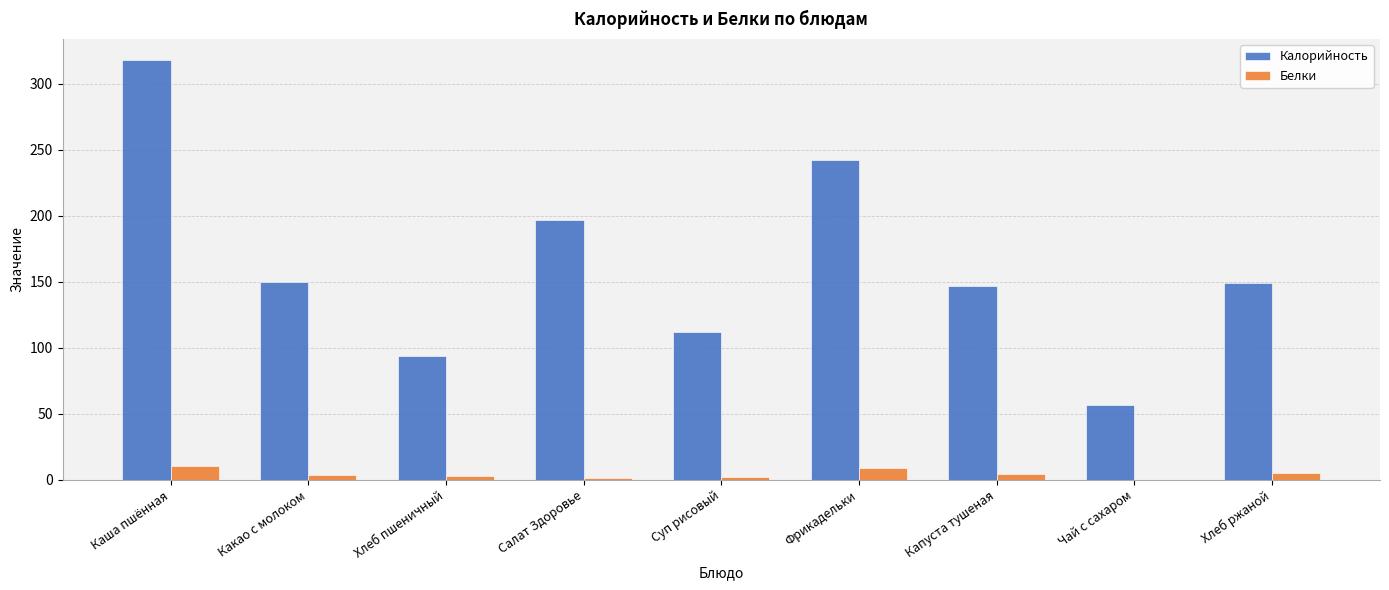

Which category has the highest value across all series?

Каша пшённая